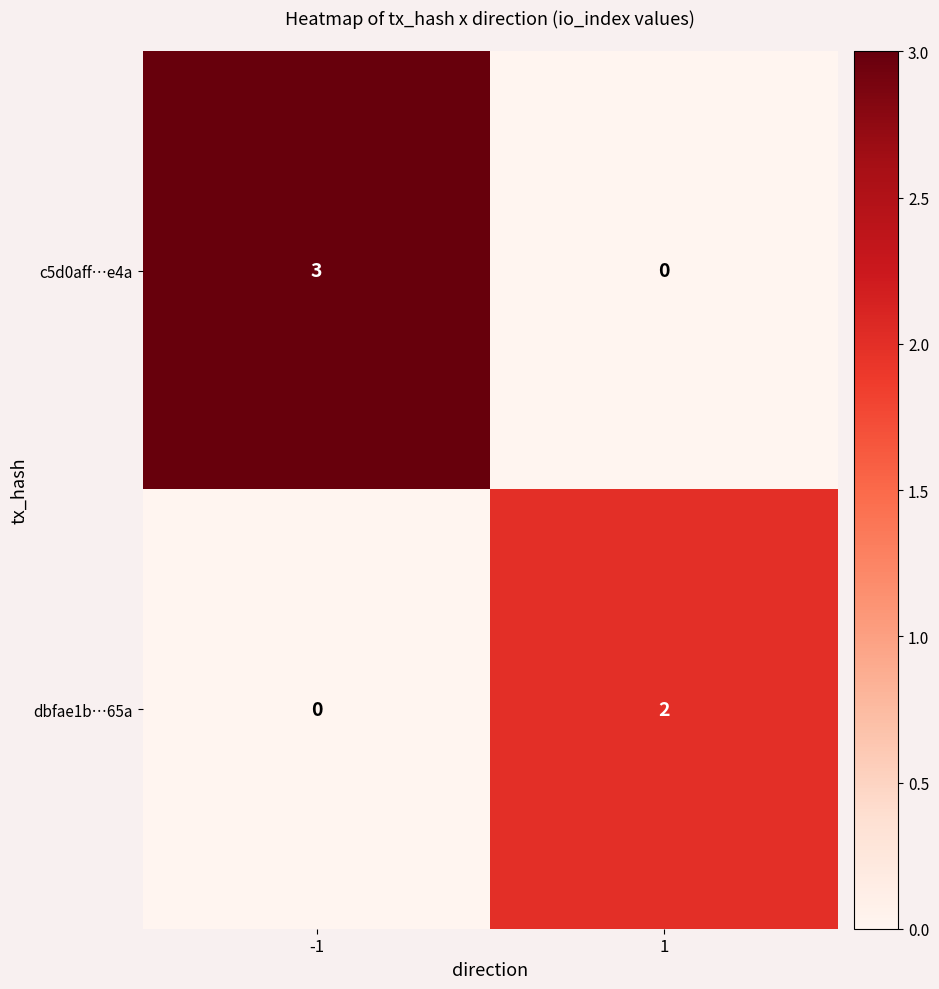

The value of dbfae1b…65a at -1 is 0. True or false?

True